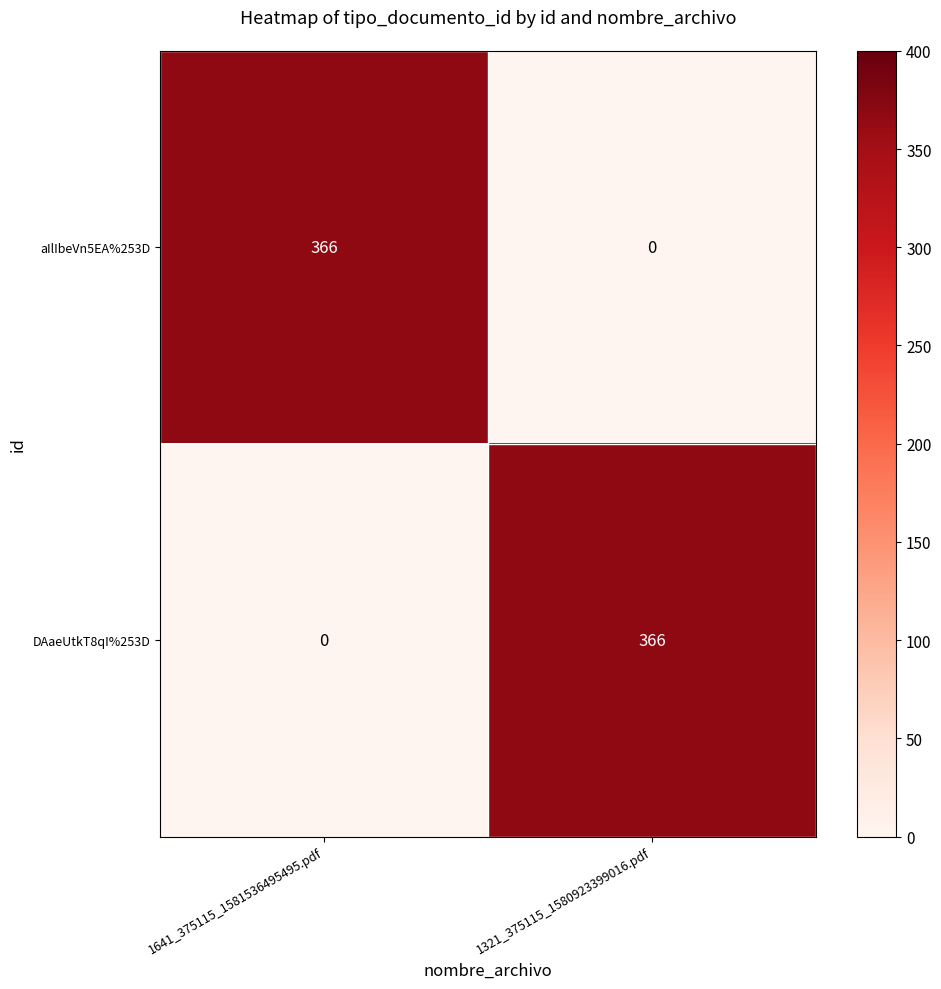

What is the difference between the highest and lowest values at 1321_375115_1580923399016.pdf?

366